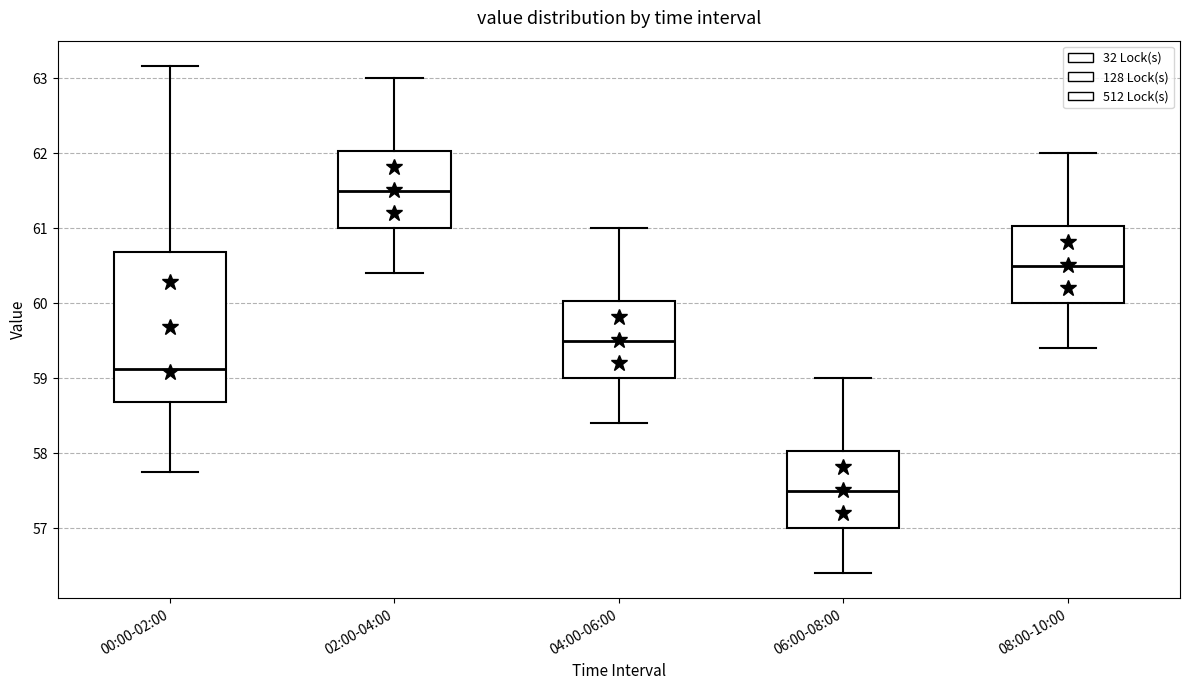

Comparing the boxes themselves (not the whiskers), which one is the tallest?

00:00-02:00